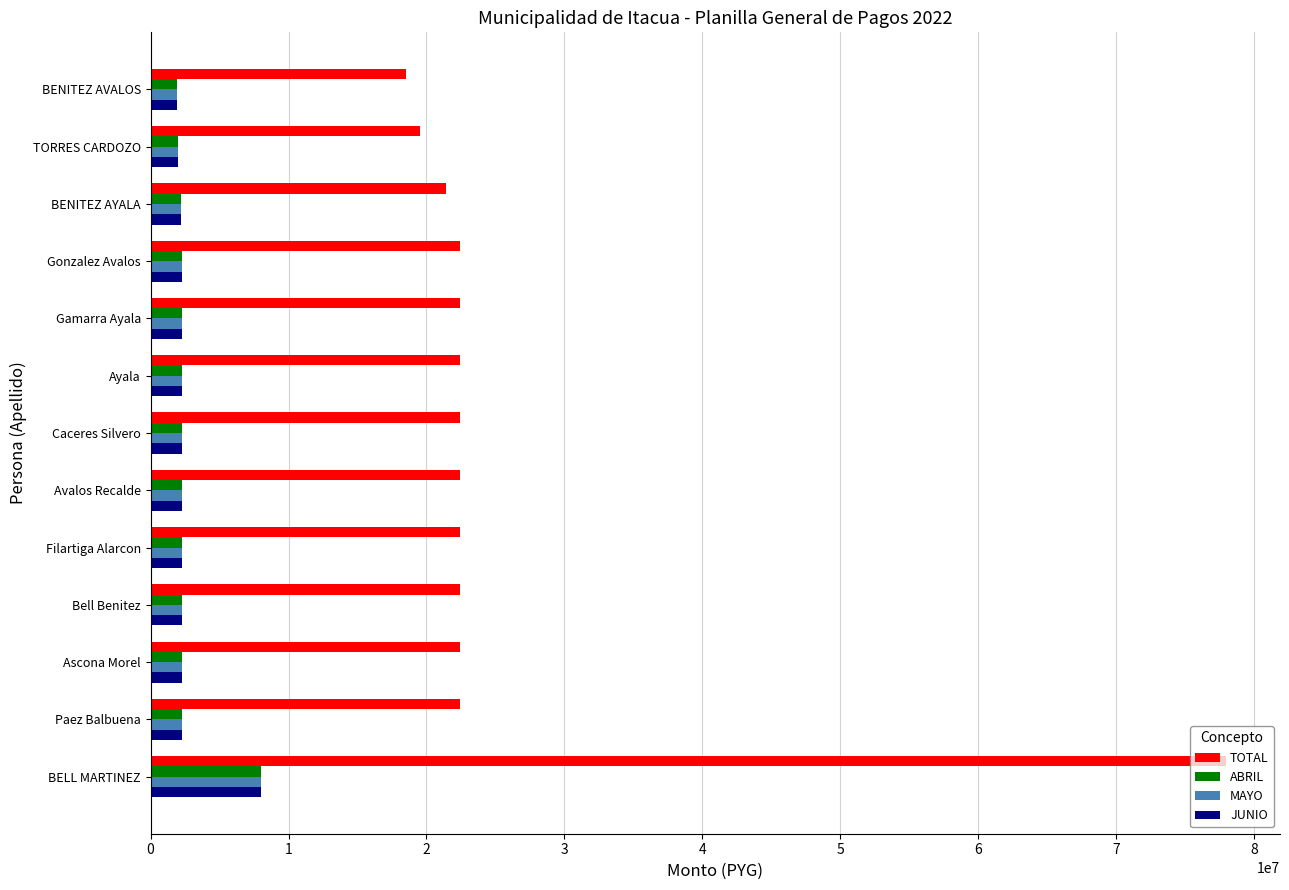

Which label corresponds to the largest value in the chart?

BELL MARTINEZ